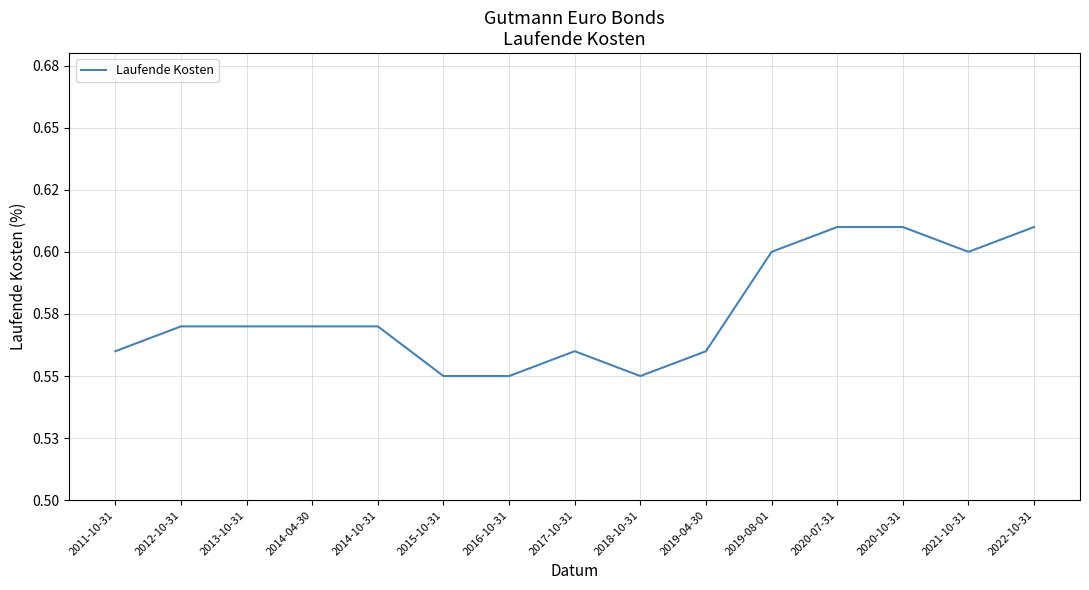

Reading left to right, extract all data points from this chart.

0.6	0.6	0.6	0.6	0.6	0.6	0.6	0.6	0.6	0.6	0.6	0.6	0.6	0.6	0.6